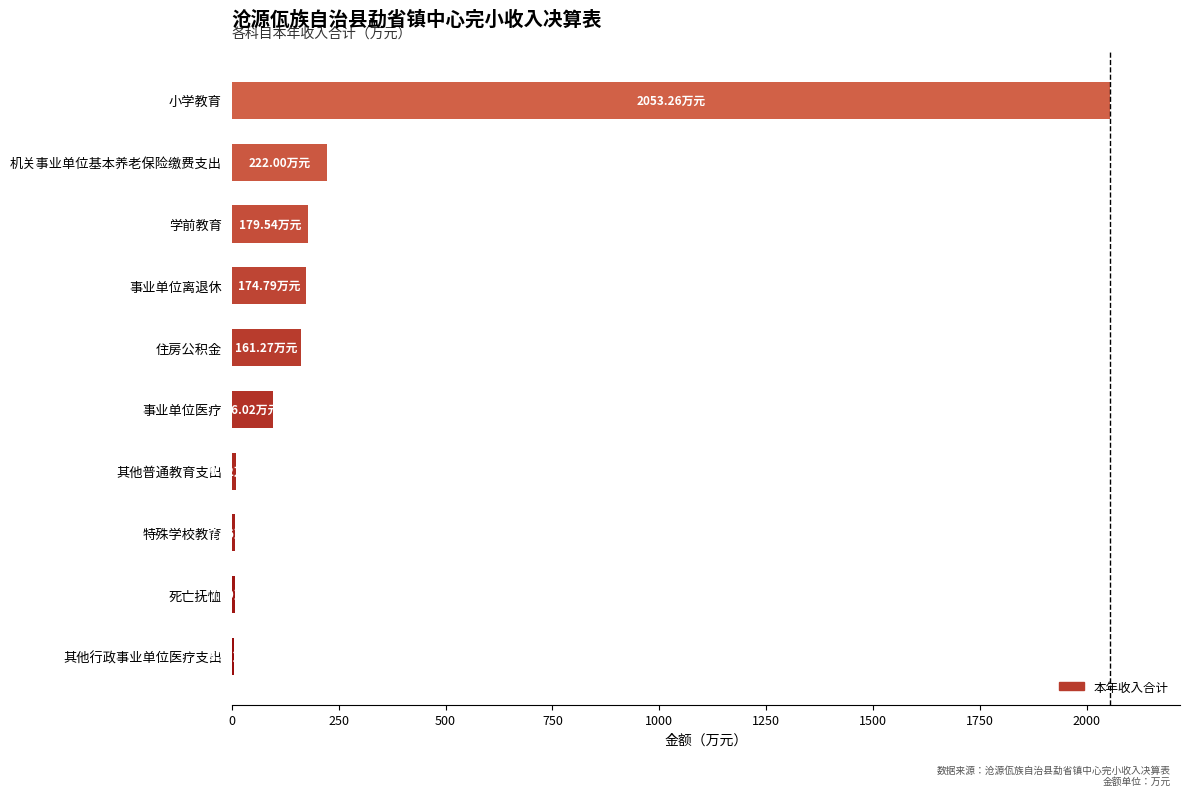

What is the change in value from 事业单位离退休 to 小学教育?

+1878.5